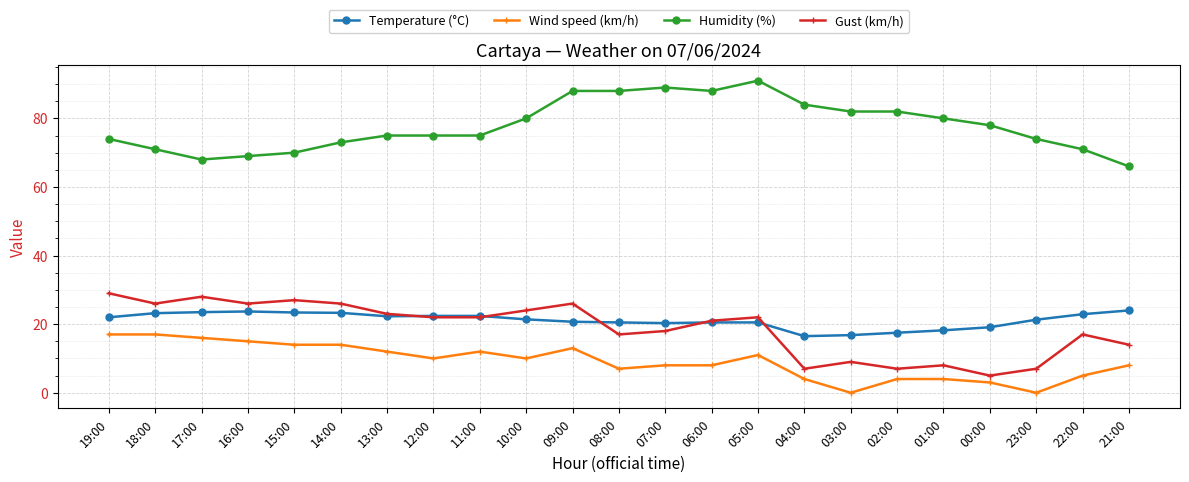

True or false: Wind speed (km/h) has a value of 4.0 at 01:00.

True